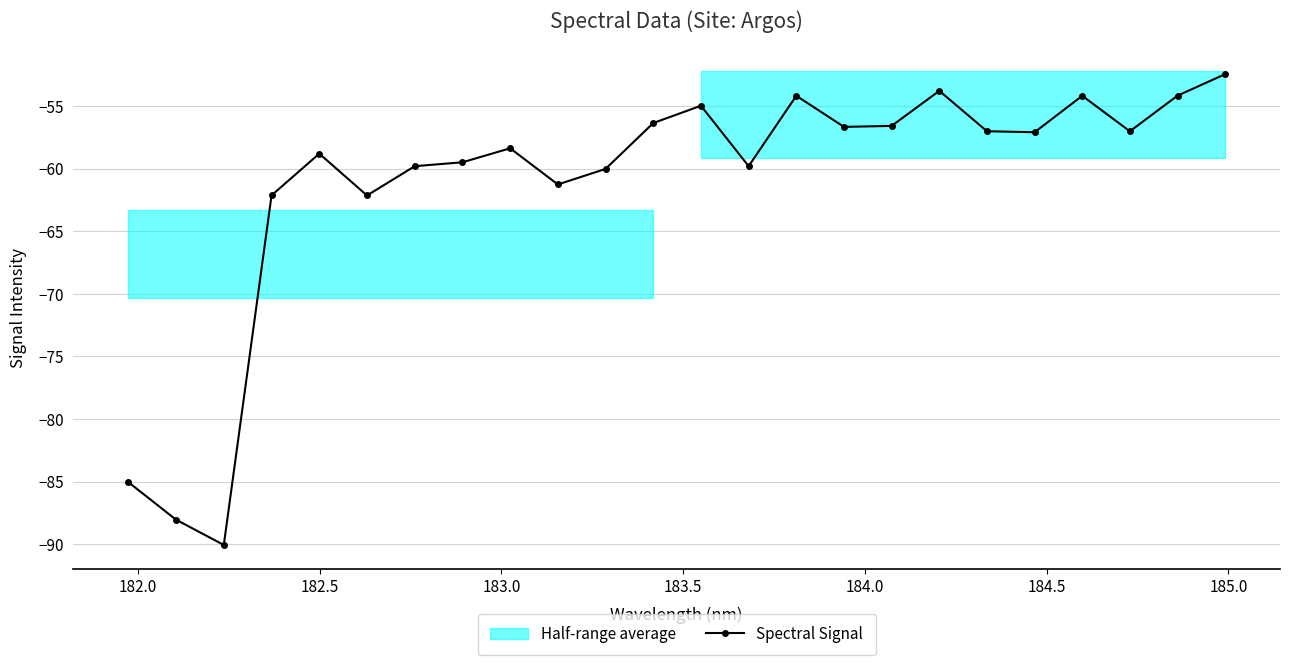

True or false: Spectral Signal has more than 2 interior local peaks.

True